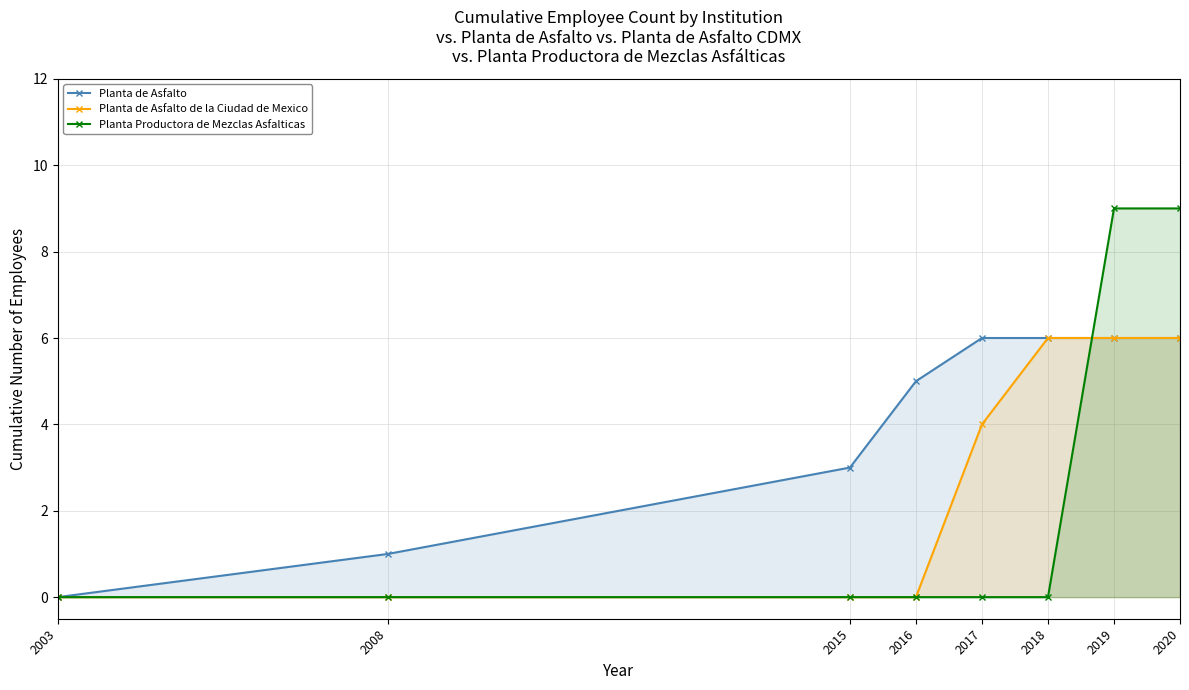

After their last crossing, which series has the higher values: Planta de Asfalto de la Ciudad de Mexico or Planta Productora de Mezclas Asfalticas?

Planta Productora de Mezclas Asfalticas